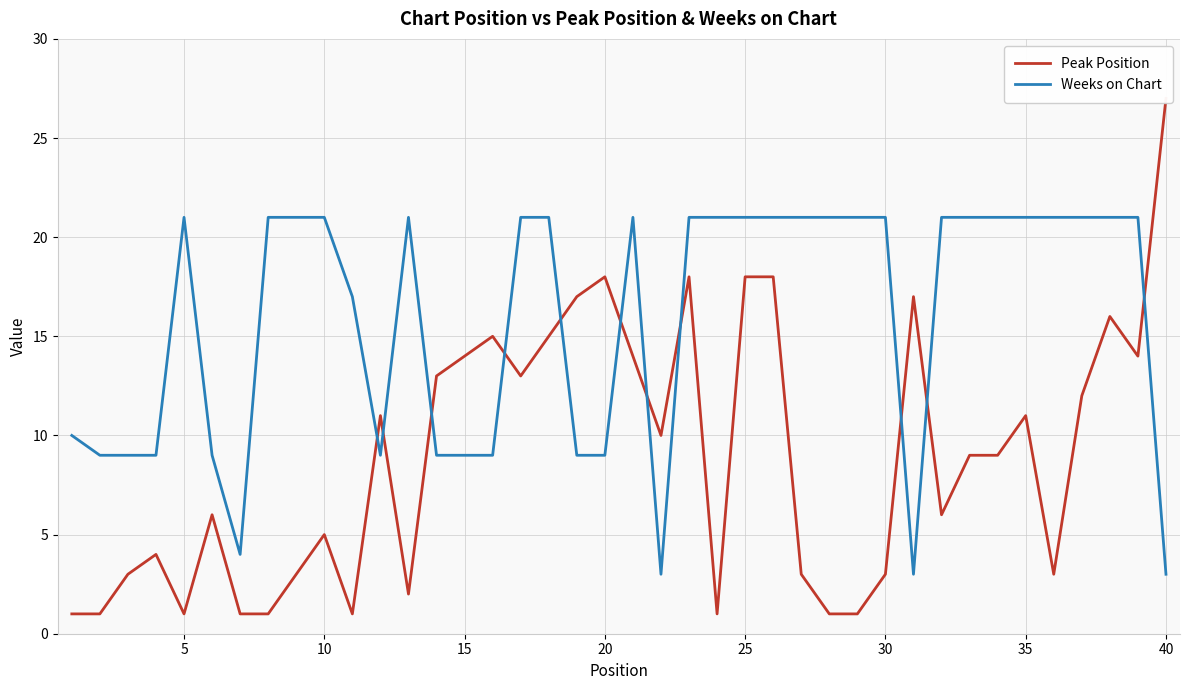

What is the sum of all Peak Position values?

356